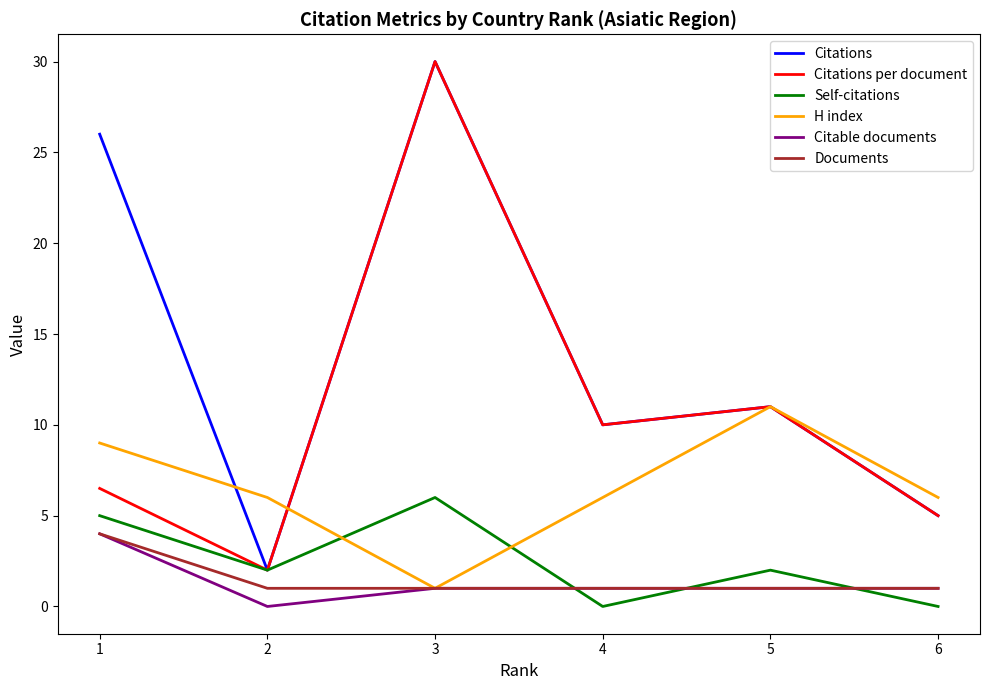

What is the spread (max minus min) of values at 2?

6.0